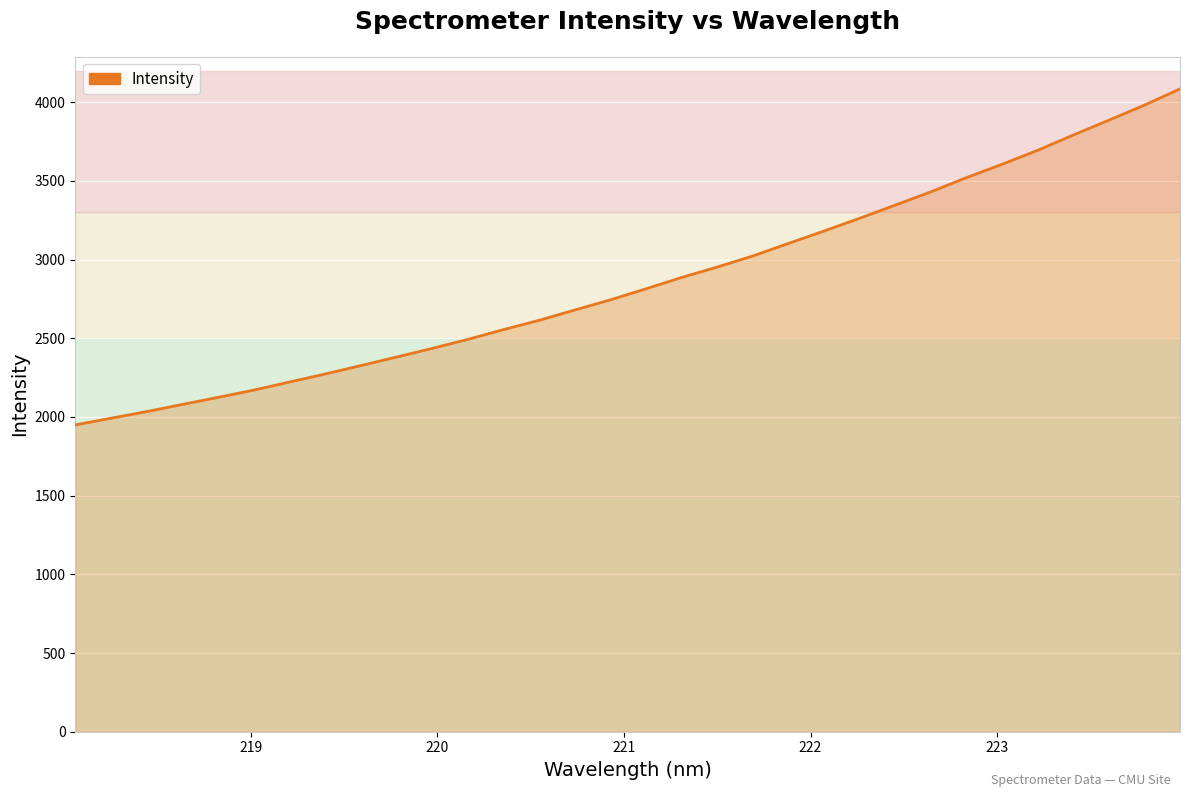

What is the maximum value shown in the chart?

4084.2